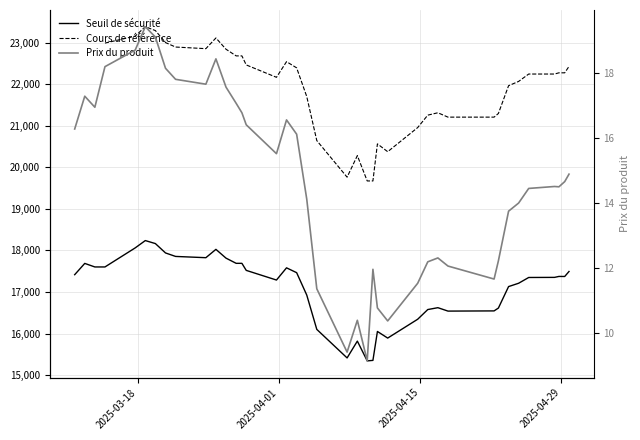

How many values in Cours de référence are above zero?

37